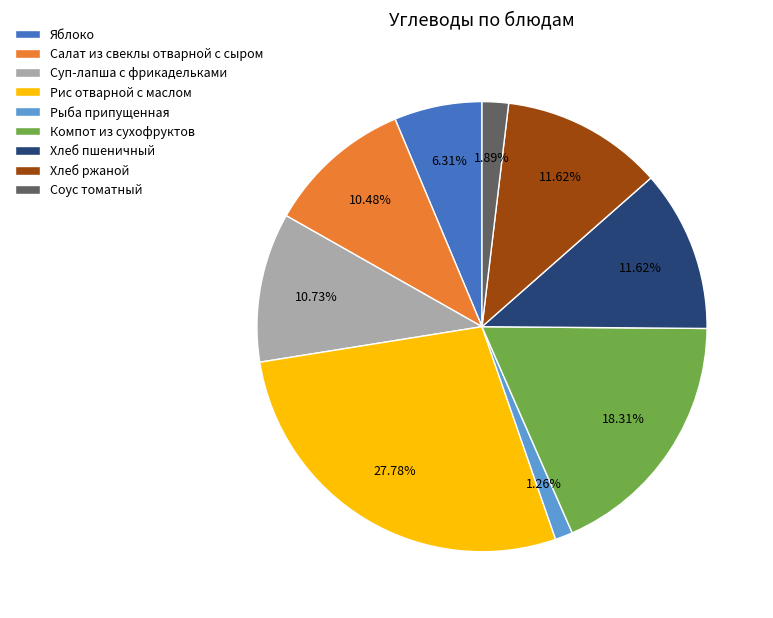

To the nearest percent, what portion does Рыба припущенная represent?

1%